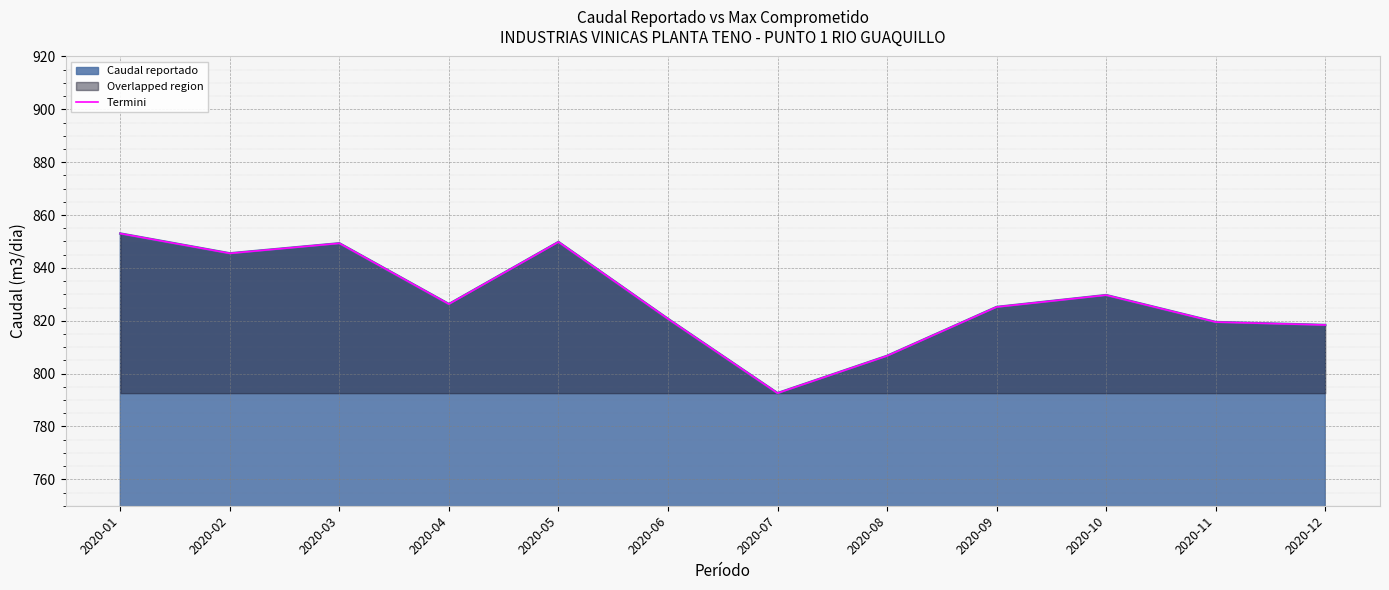

True or false: the data shows 265.3 at 2020-04.

False